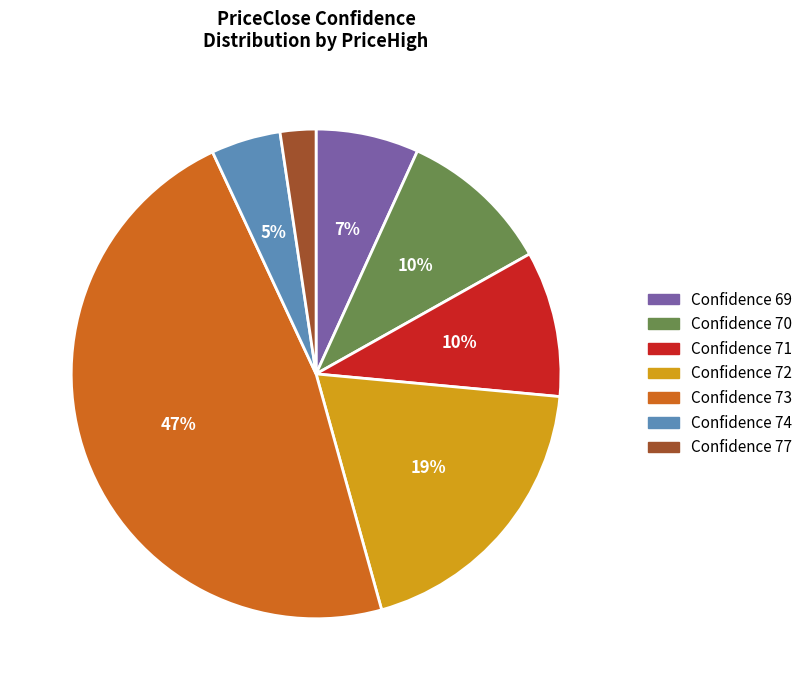

Is there any slice that represents more than half of the pie?

No